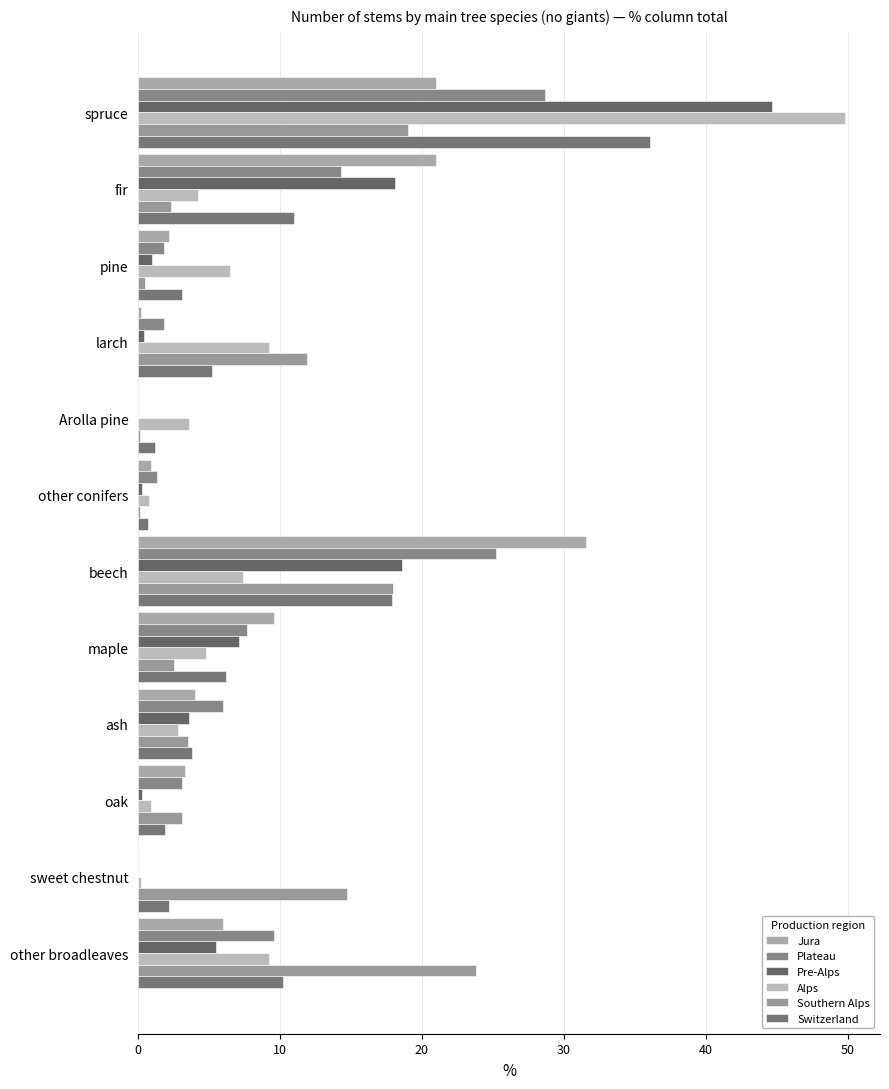

How many categories are shown in the chart?

12